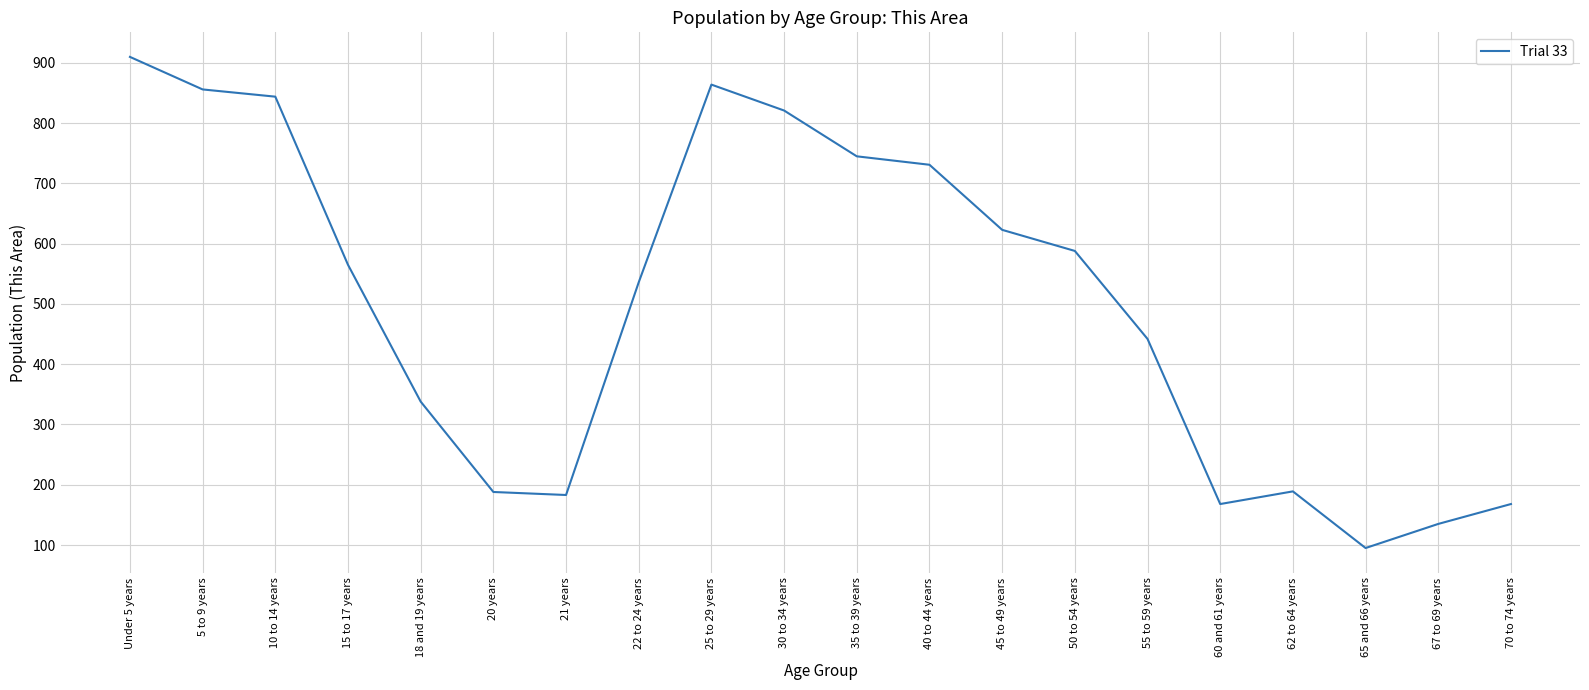

At which category does the data reach its first local peak?

25 to 29 years